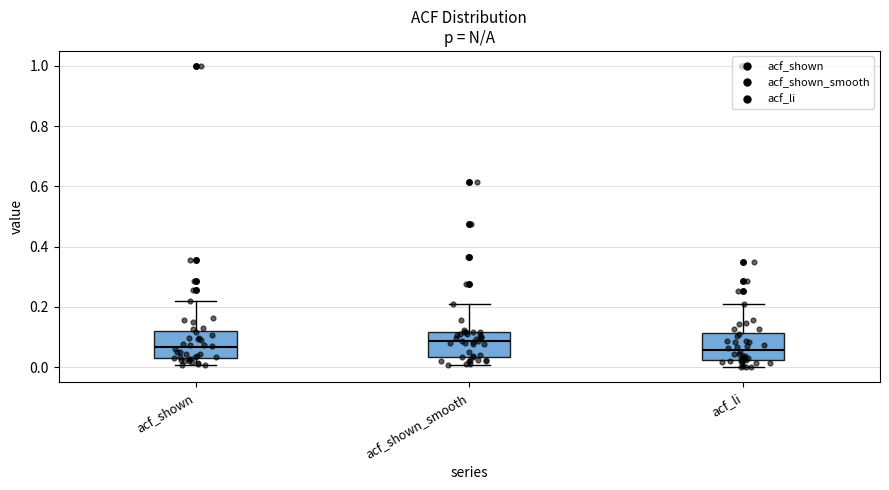

Where does the lower whisker of the box for acf_shown end on the y-axis? The values are not printed on the chart, so give them approximately, as read against the axis.

0.00